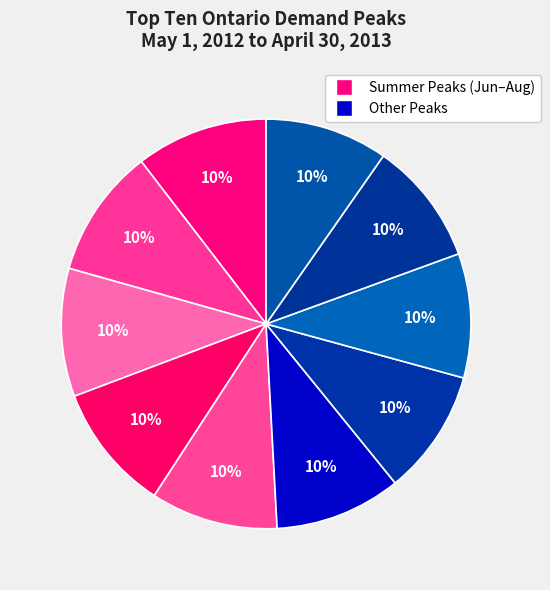

How many slices are in this pie chart?

10